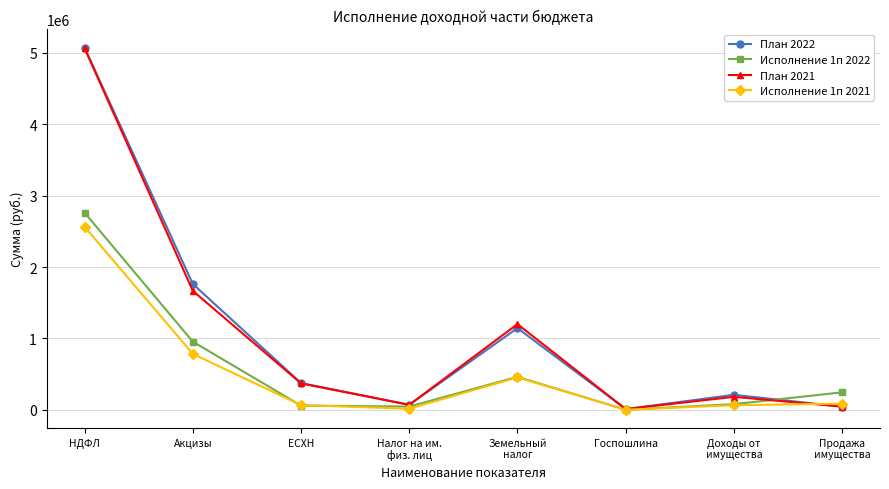

True or false: План 2021 and Исполнение 1п 2022 cross at least once.

True